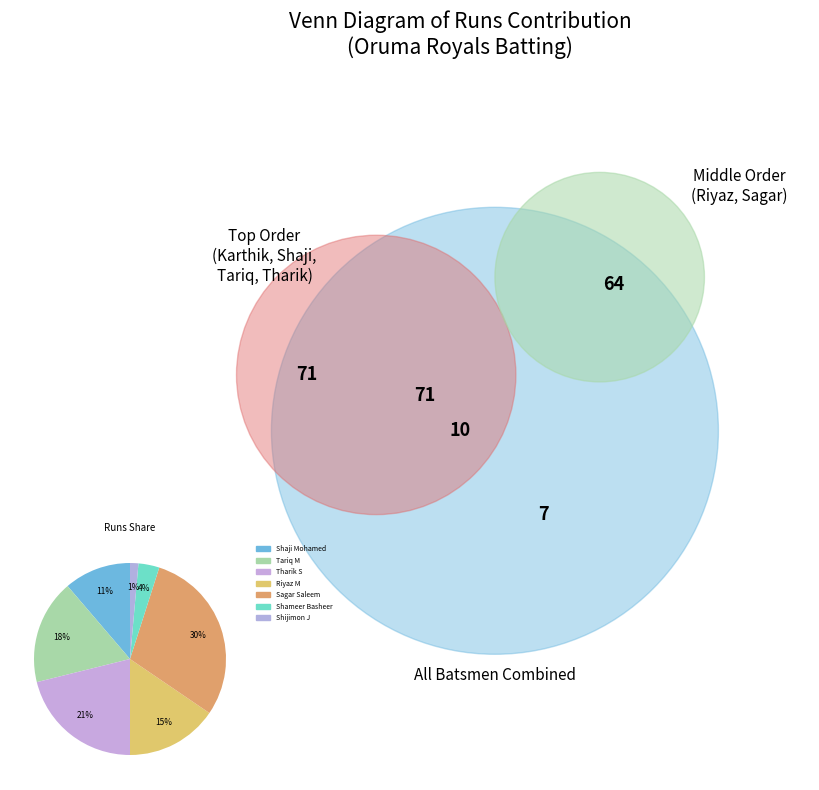

How many segments does this pie chart have?

7